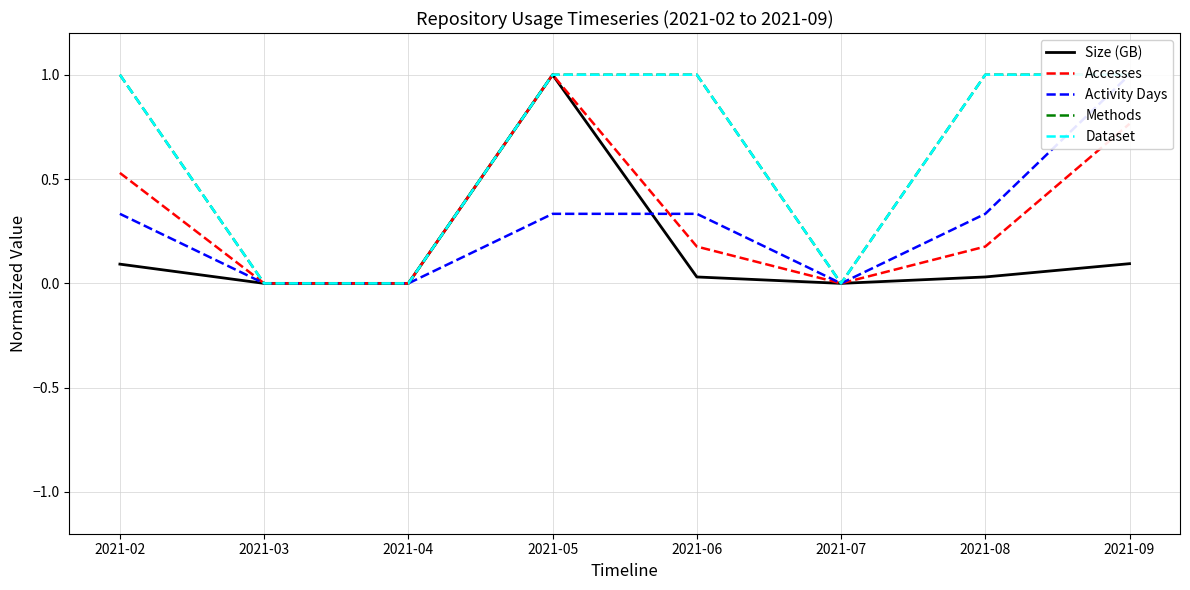

What is the total value across all series at 2021-06?

2.5